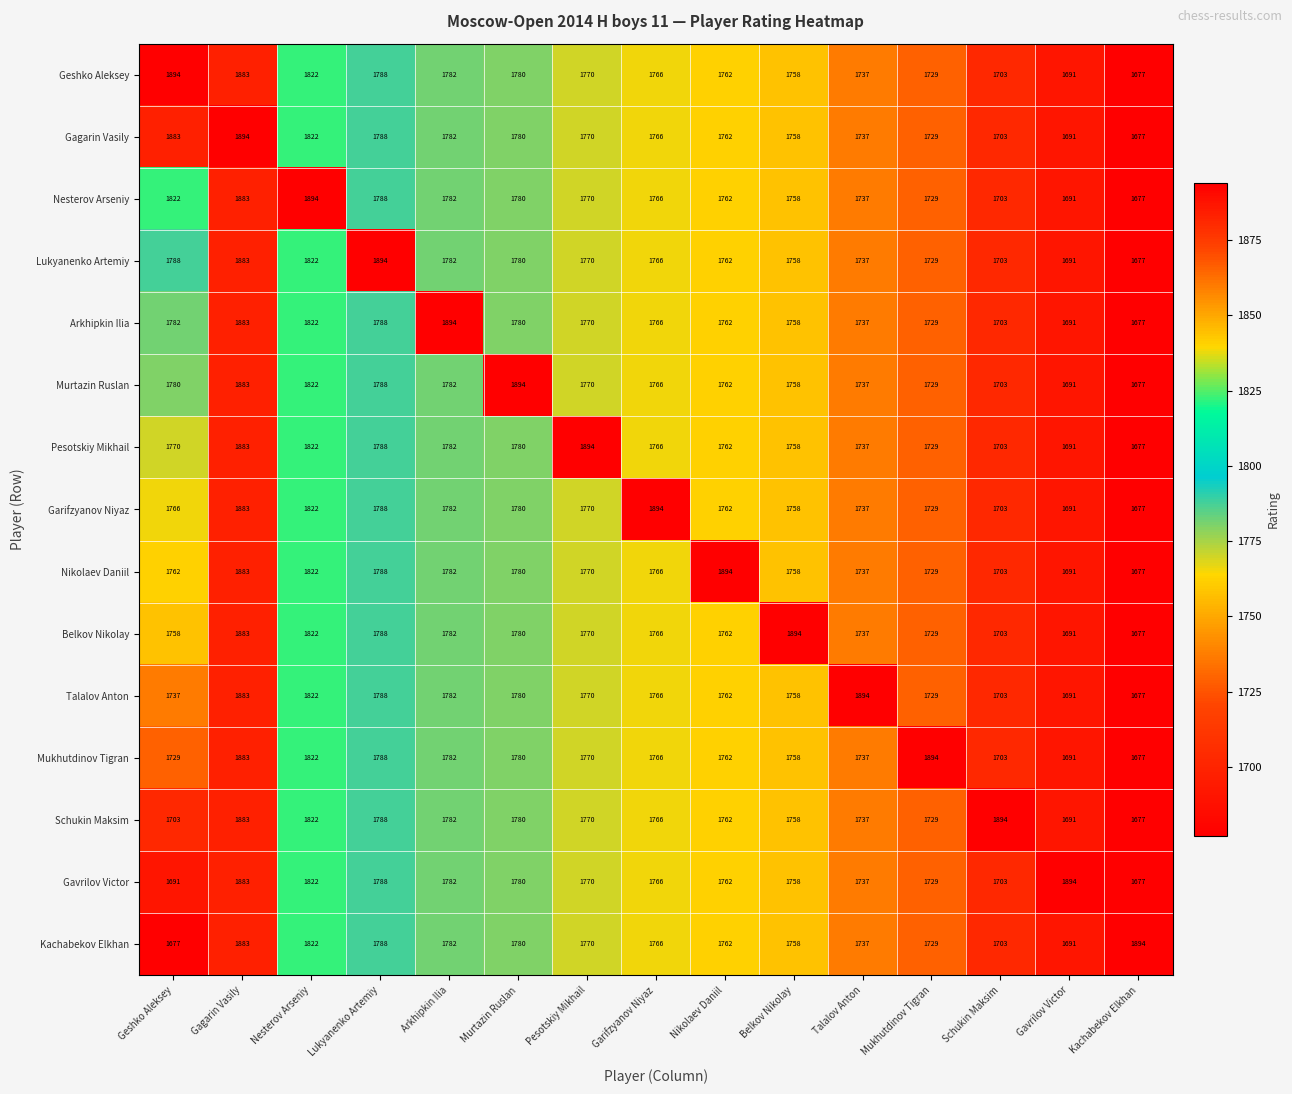

Count the number of data series in this chart.

15